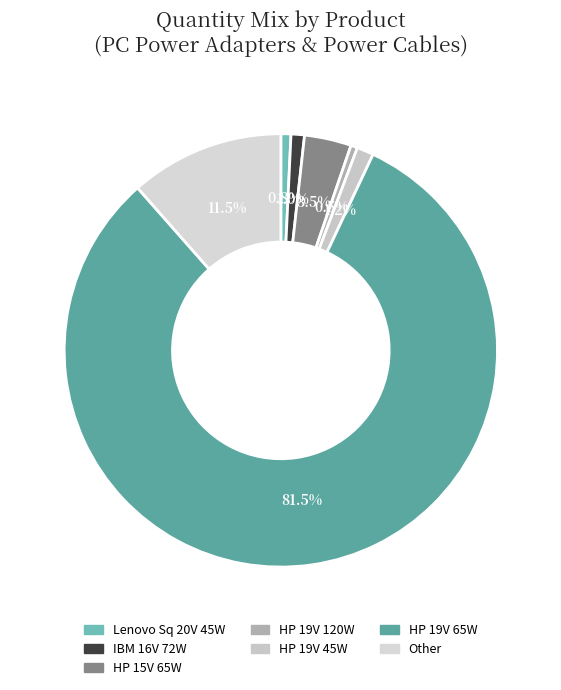

To the nearest percent, what is the difference between the largest and smallest slice percentages?

81%